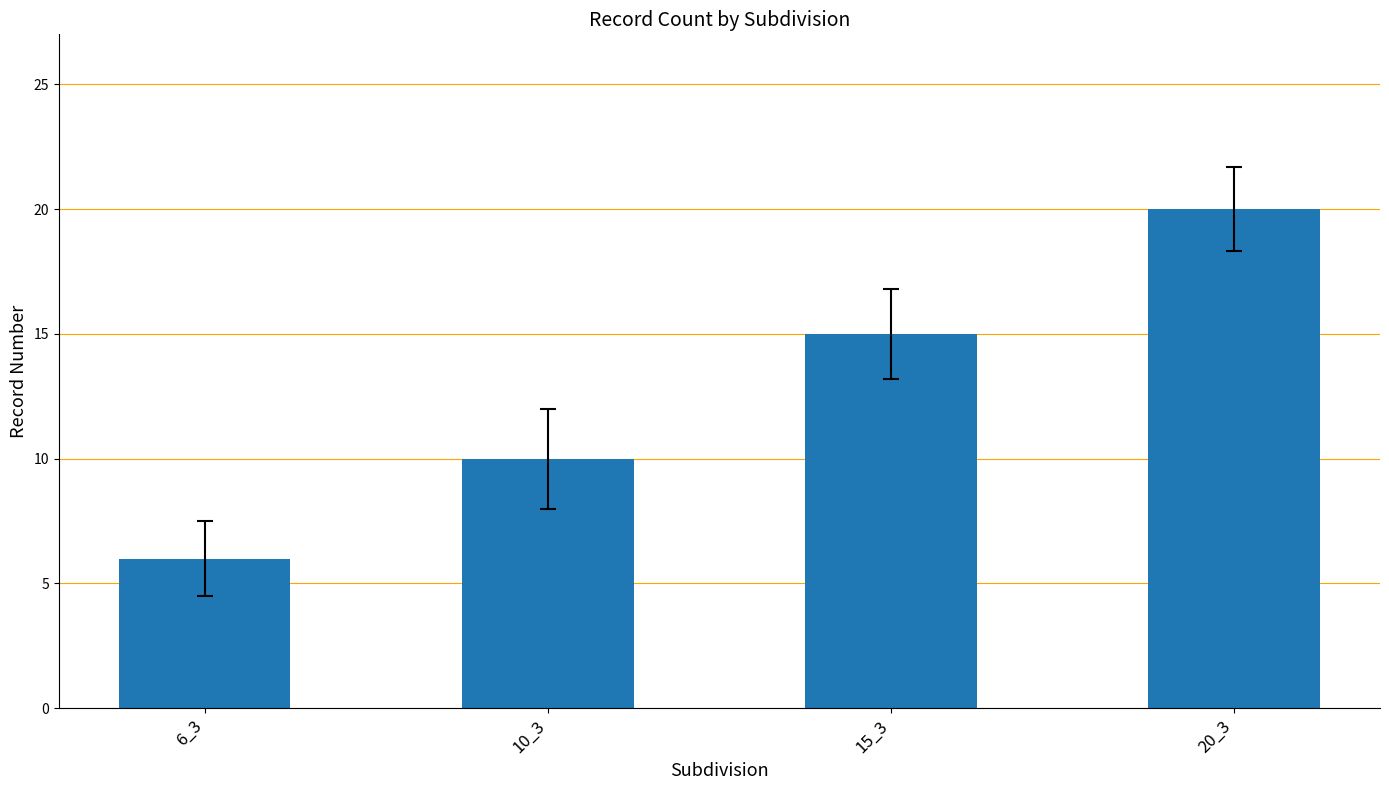

How many distinct data groups are displayed?

1